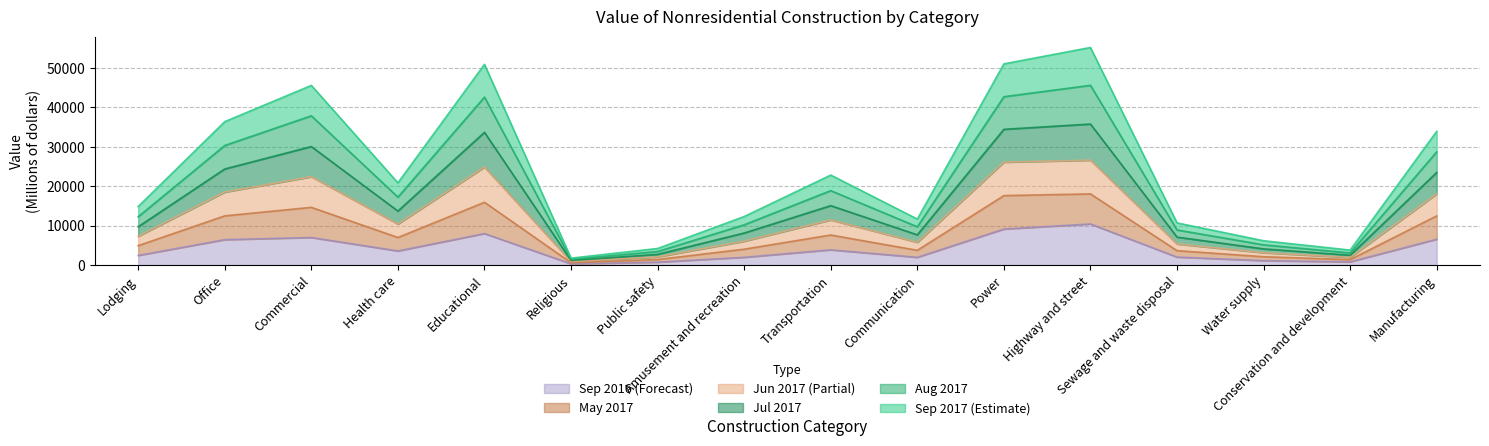

What is the smallest value displayed?

325